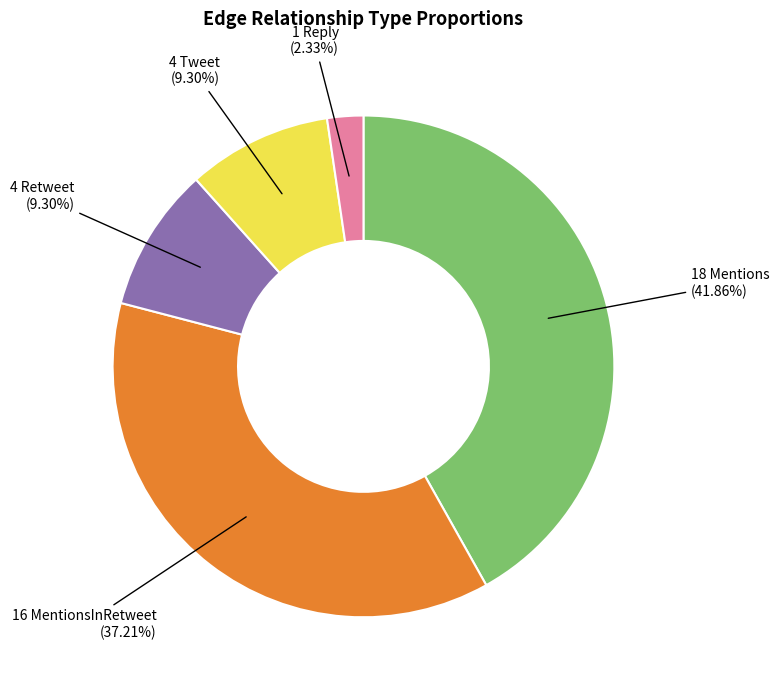

Is there any slice that represents more than half of the pie?

No